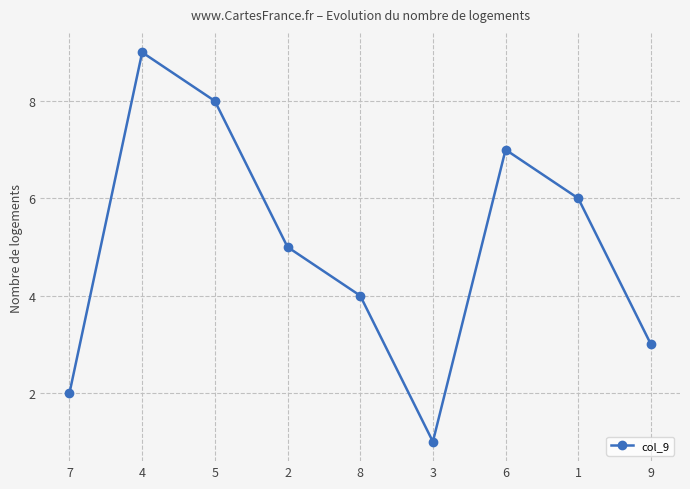

Does the chart display data point markers on the line(s)?

Yes